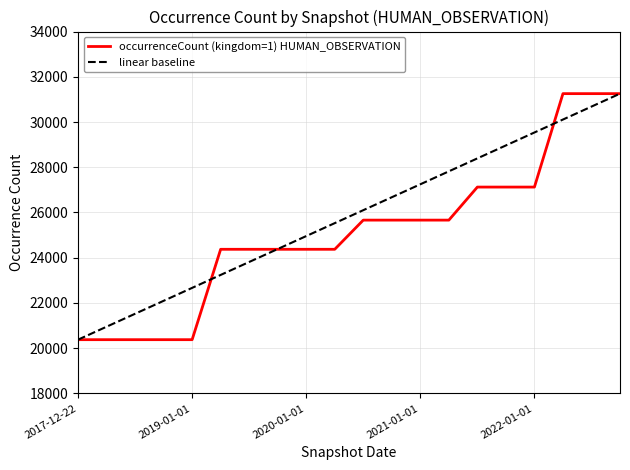

Reading left to right, extract all data points from this chart.

occurrenceCount (kingdom=1) HUMAN_OBSERVATION: 20377.0	20377.0	20377.0	20377.0	20377.0	24373.0	24373.0	24373.0	24373.0	24373.0	25663.0	25663.0	25663.0	25663.0	27124.0	27124.0	27124.0	31255.0	31255.0	31255.0
linear baseline: 20377.0	20949.5	21522.1	22094.6	22667.1	23239.6	23812.2	24384.7	24957.2	25529.7	26102.3	26674.8	27247.3	27819.8	28392.4	28964.9	29537.4	30109.9	30682.5	31255.0